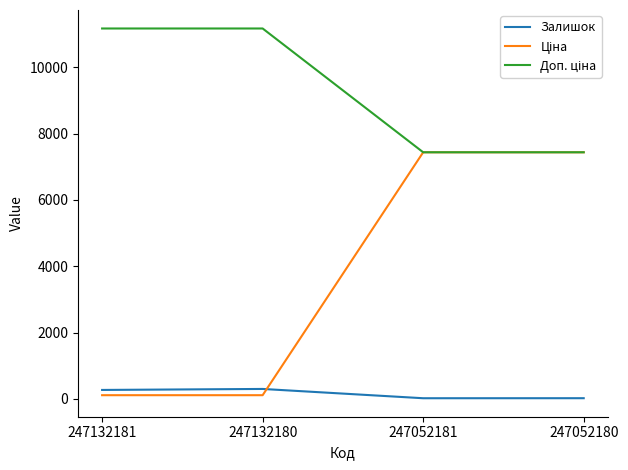

At 247132180, list the series in order from largest to smallest.

Доп. ціна, Залишок, Ціна